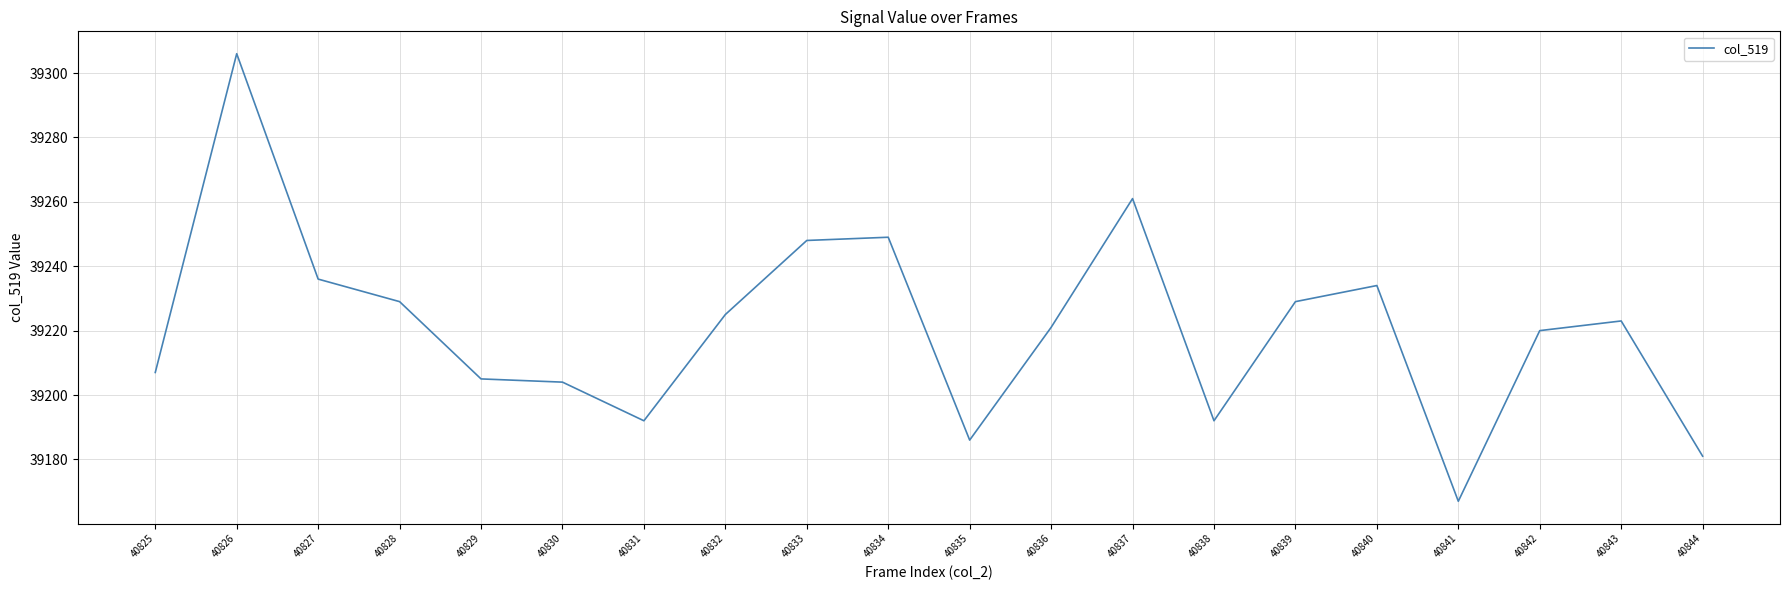

Between 40840 and 40841, which is larger?

40840